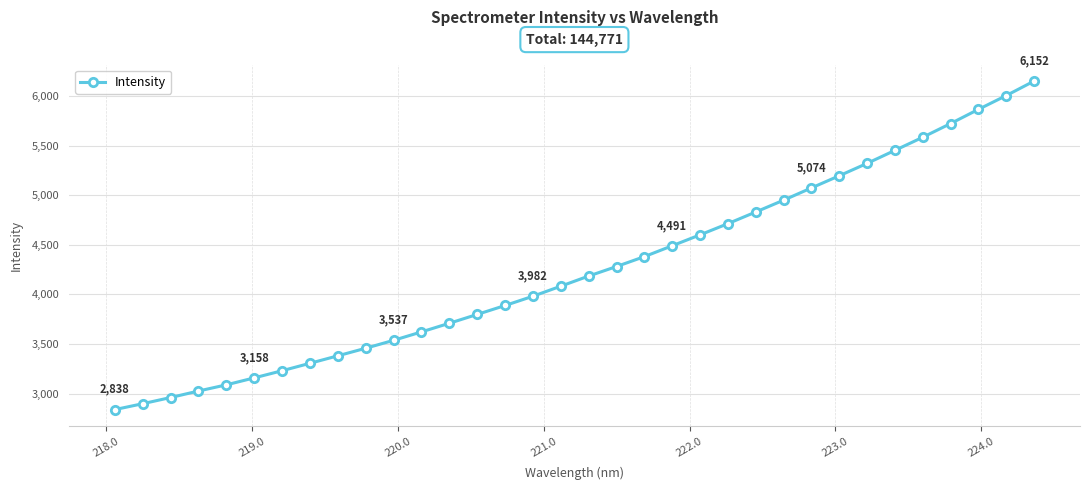

True or false: the data has more than 1 interior local peaks.

False